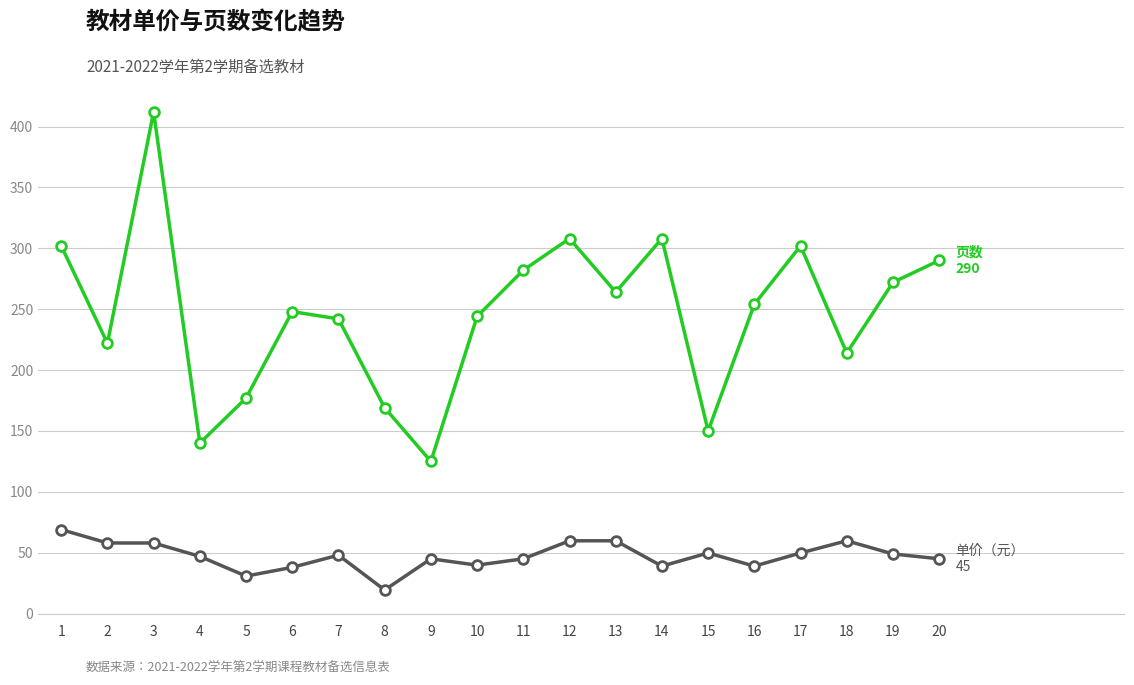

What is the difference between the highest and lowest values at 18?

154.2